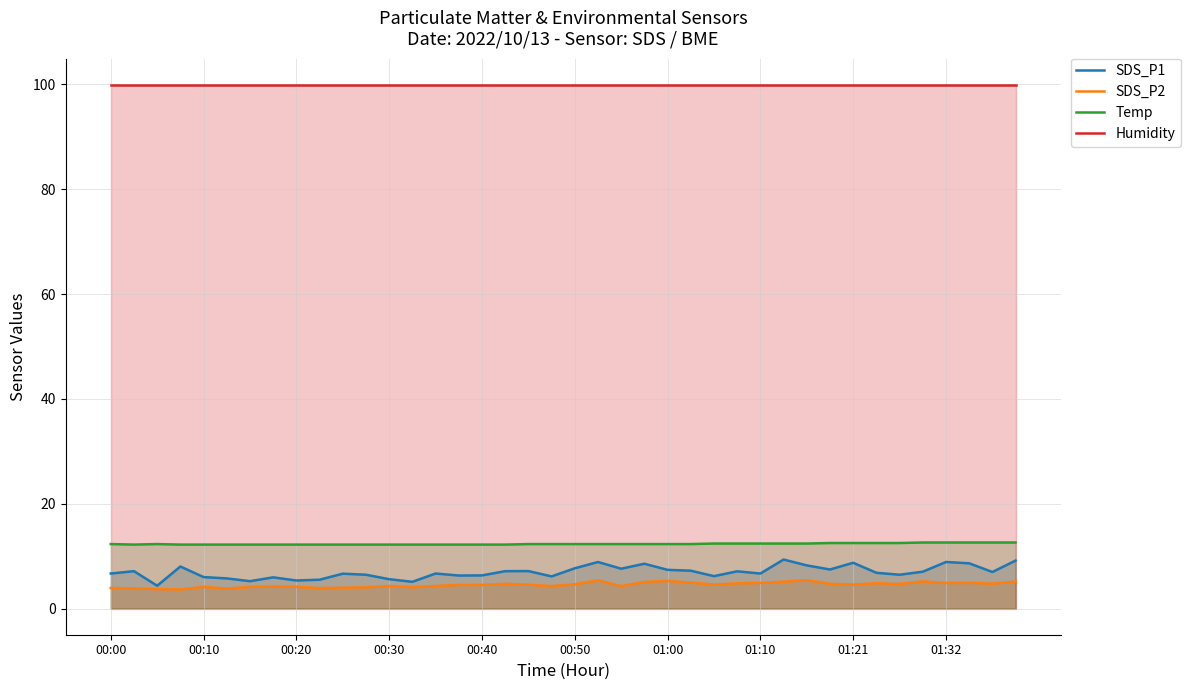

Read the Humidity value at 21.

99.9